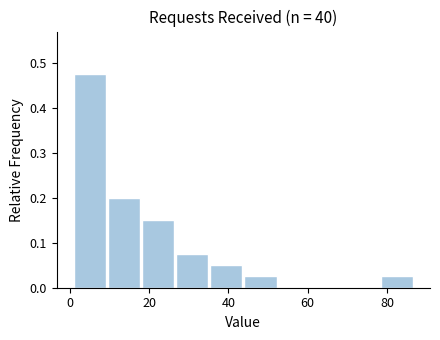

Reading left to right, list every bar in this chart as the range it spans on the x-axis followed by its height. Neither the bar edges nor the heights are printed on the chart, so give them approximately, as read against the axes.

1.0 to 9.6: 0.48
9.6 to 18.2: 0.20
18.2 to 26.8: 0.15
26.8 to 35.4: 0.08
35.4 to 44.0: 0.05
44.0 to 52.6: 0.03
52.6 to 61.2: 0
61.2 to 69.8: 0
69.8 to 78.4: 0
78.4 to 87.0: 0.03